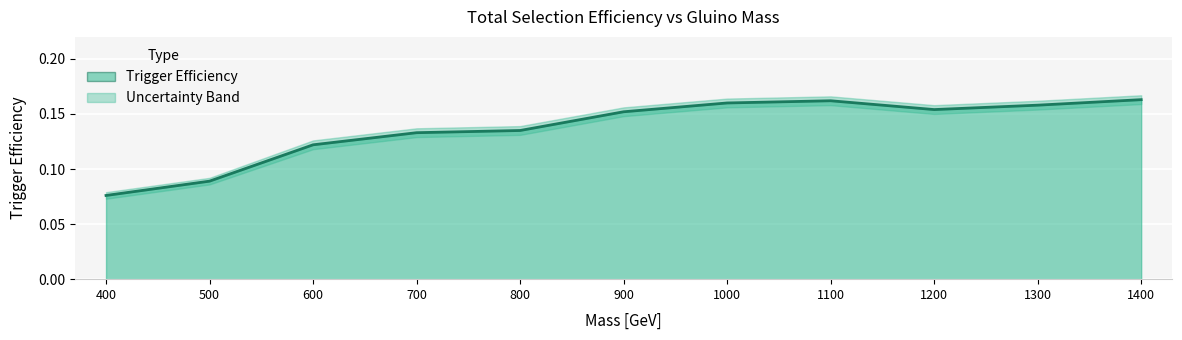

Between 900.0 and 1300.0, which is larger?

1300.0